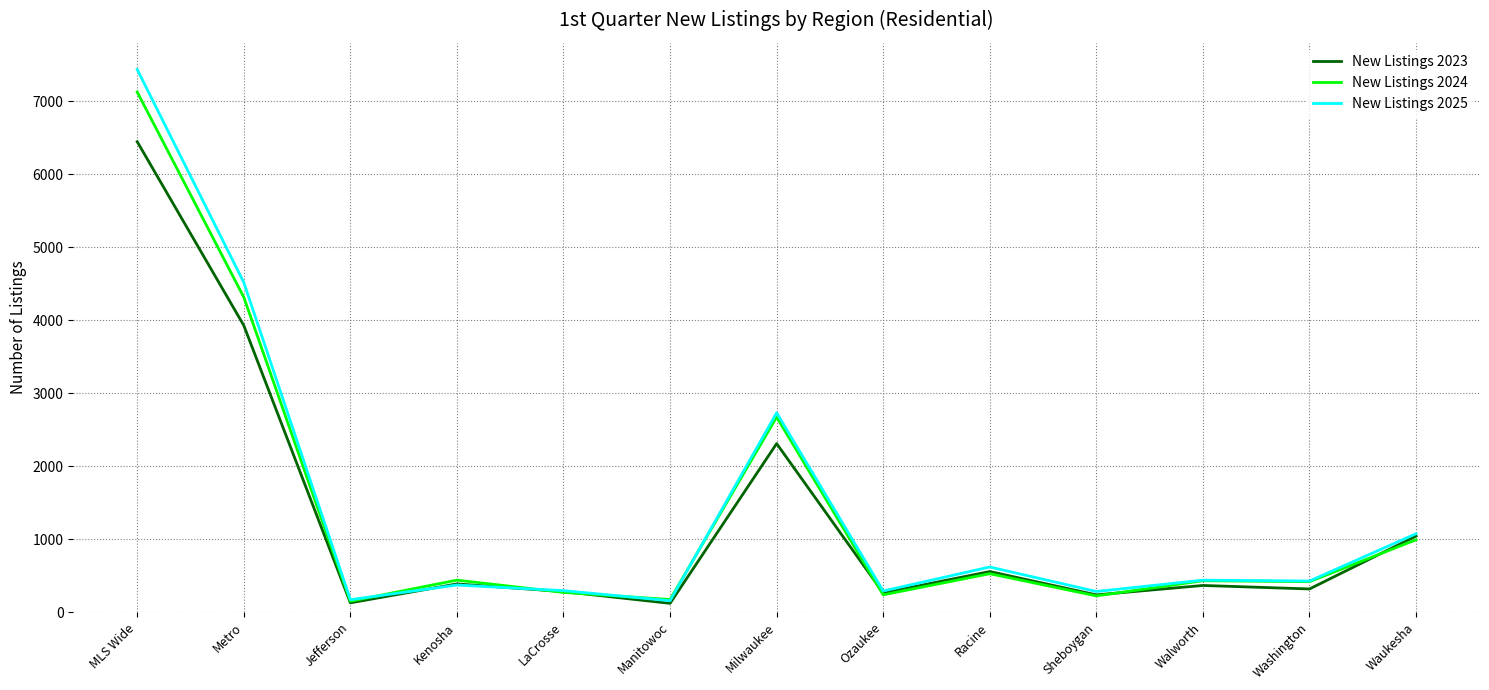

What is the approximate value of New Listings 2024 at Waukesha?

990